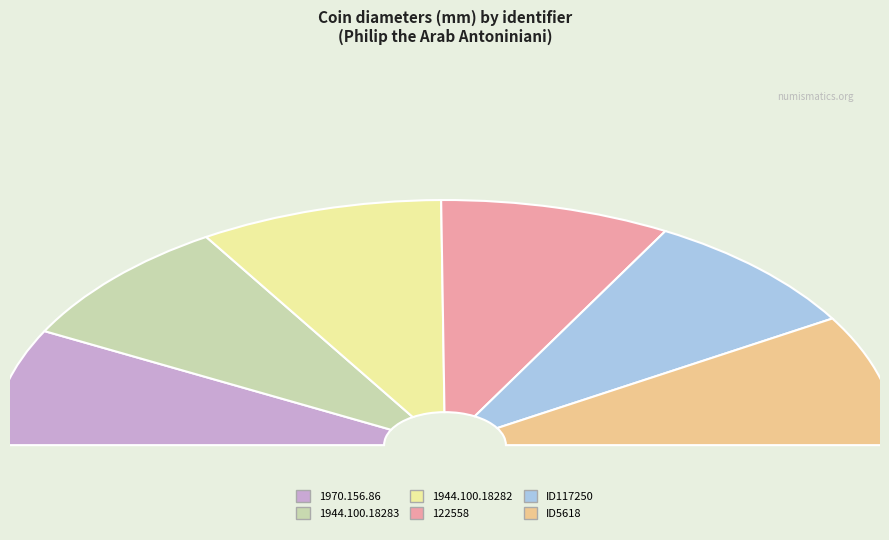

To the nearest percent, what is the combined percentage of ID5618 and 122558?

34%